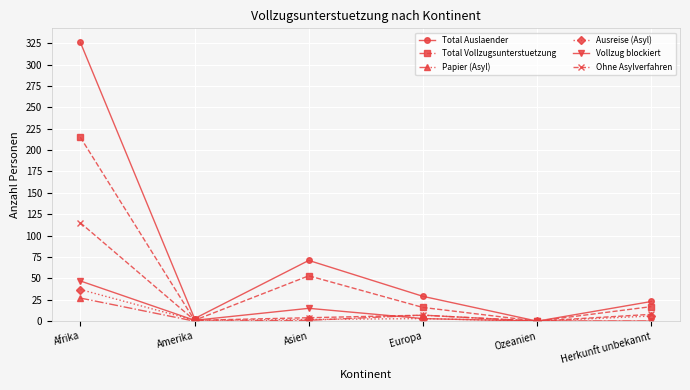

What is the label of the 5th point from the right?

Amerika